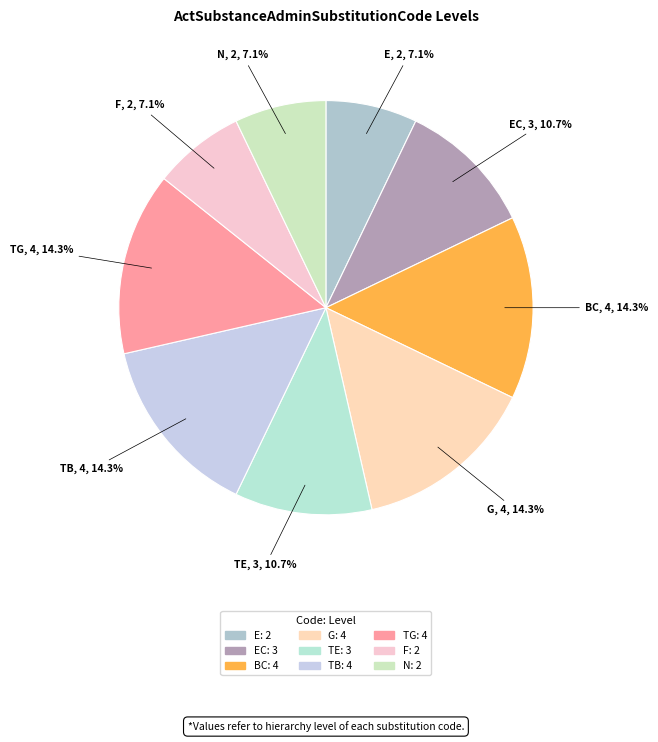

What is the smallest slice in the pie chart?

E